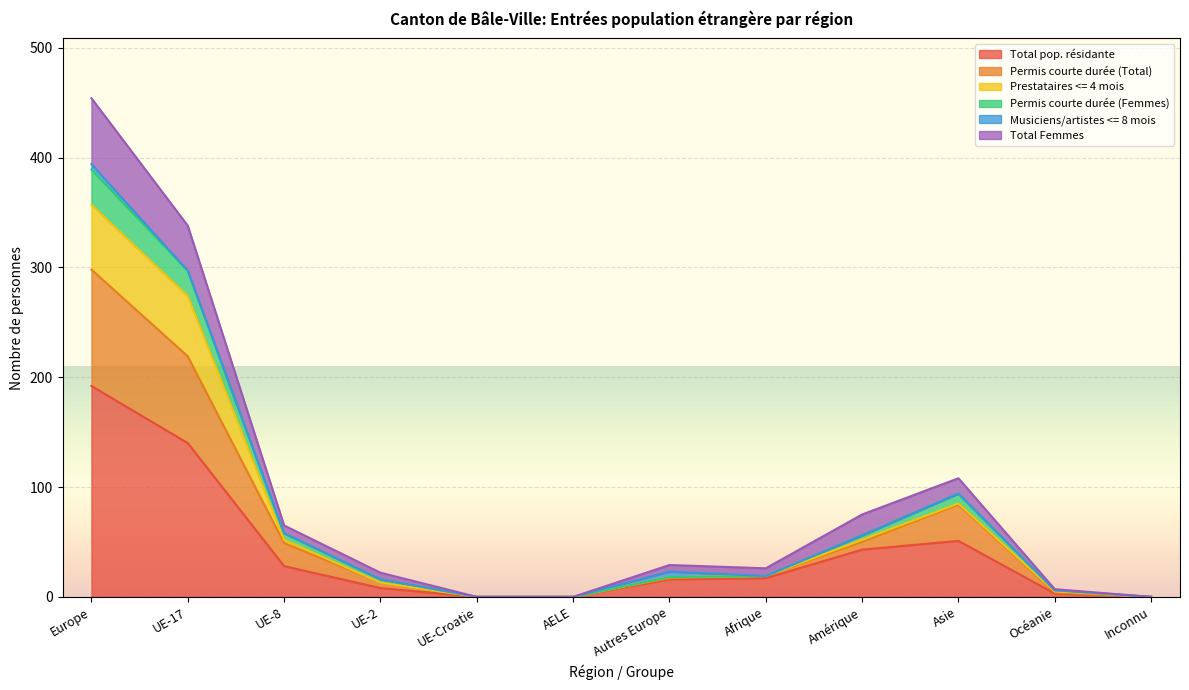

Which category has the highest value in the Total pop. résidante series?

Europe